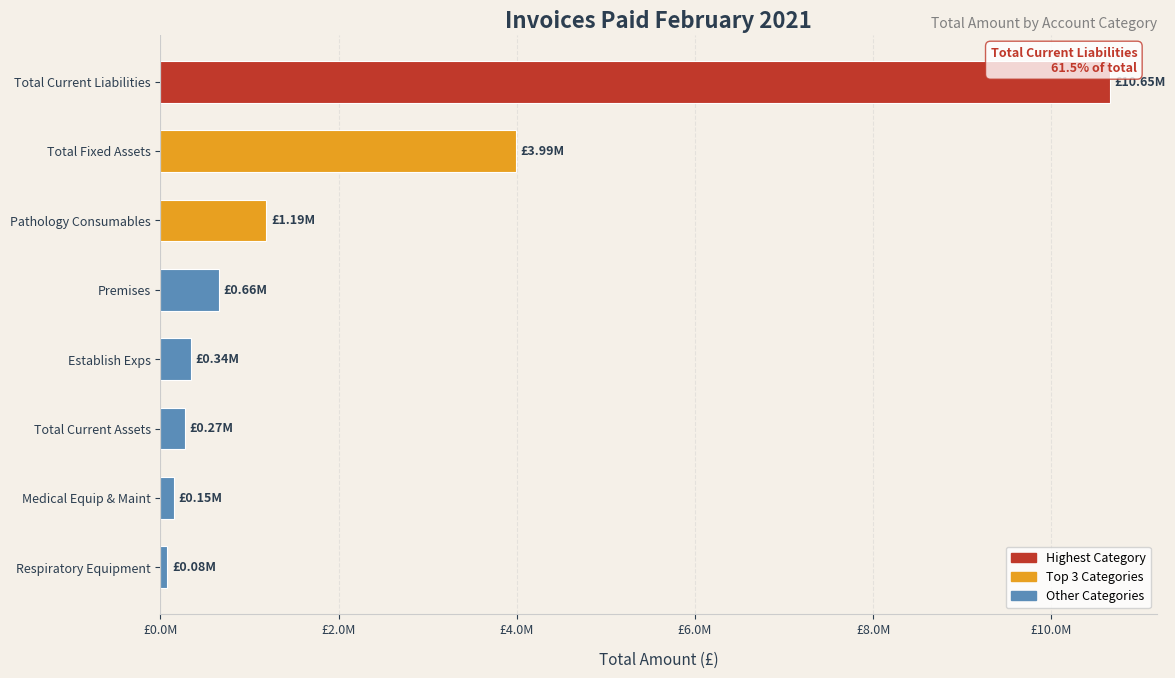

Does the chart contain any negative values?

No